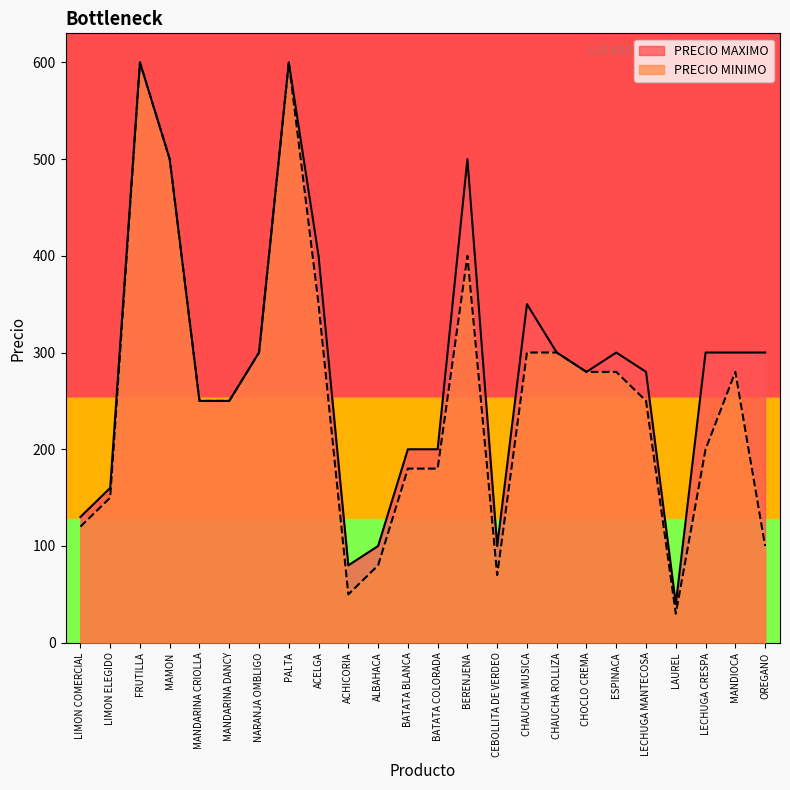

How many lines are shown in the chart?

2